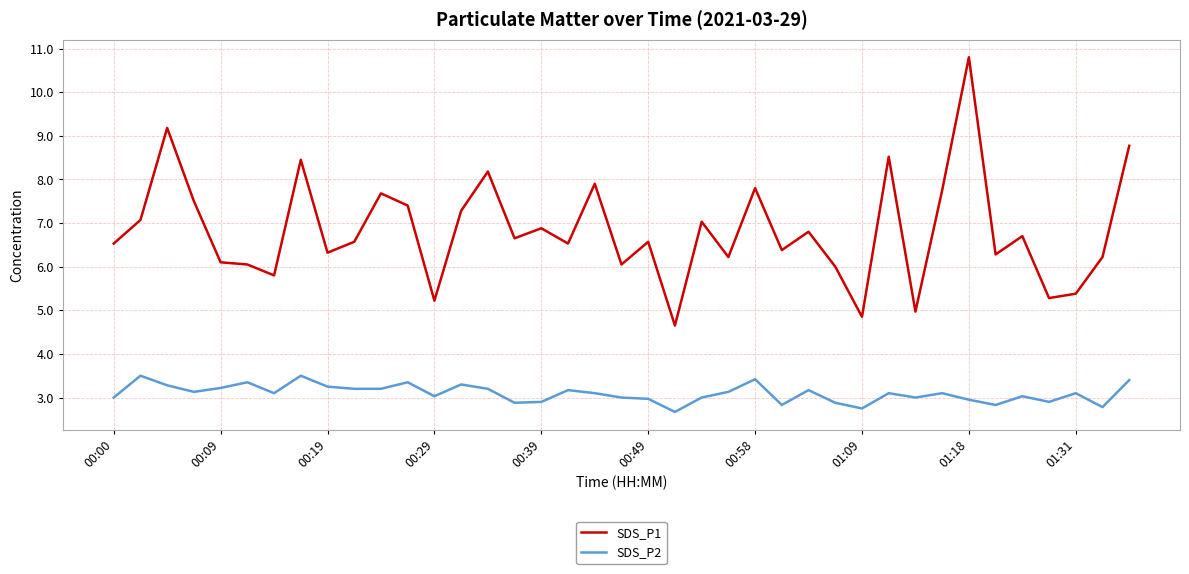

Rank the series by their average value, from highest to lowest.

SDS_P1, SDS_P2